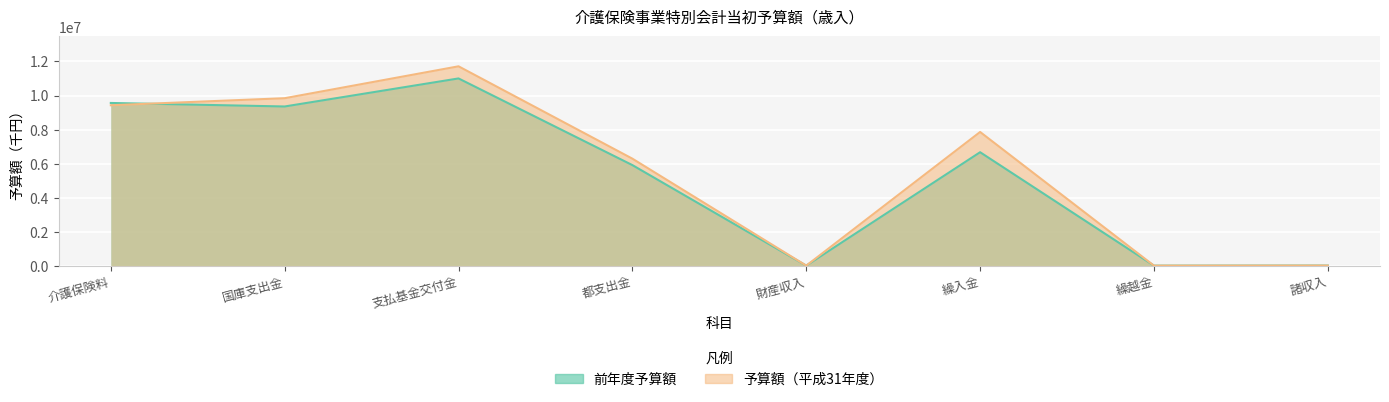

Which category has the highest value across all series?

支払基金交付金